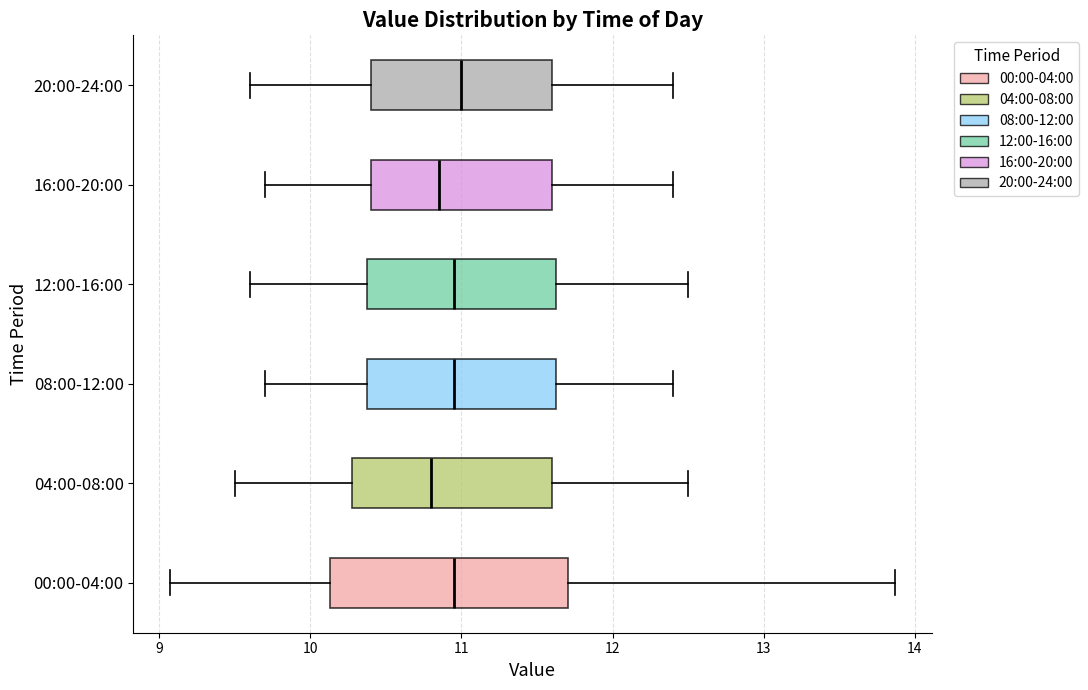

Reading bottom to top, read every box against the x-axis: the position of its median line, the range the box covers, and the ends of its whiskers. The values are not printed on the chart, so give them approximately, as read against the axis.

00:00-04:00: median 11.0, box 10.1 to 11.7, whiskers 9.1 to 13.9
04:00-08:00: median 10.8, box 10.3 to 11.6, whiskers 9.5 to 12.5
08:00-12:00: median 11.0, box 10.4 to 11.6, whiskers 9.7 to 12.4
12:00-16:00: median 11.0, box 10.4 to 11.6, whiskers 9.6 to 12.5
16:00-20:00: median 10.9, box 10.4 to 11.6, whiskers 9.7 to 12.4
20:00-24:00: median 11.0, box 10.4 to 11.6, whiskers 9.6 to 12.4